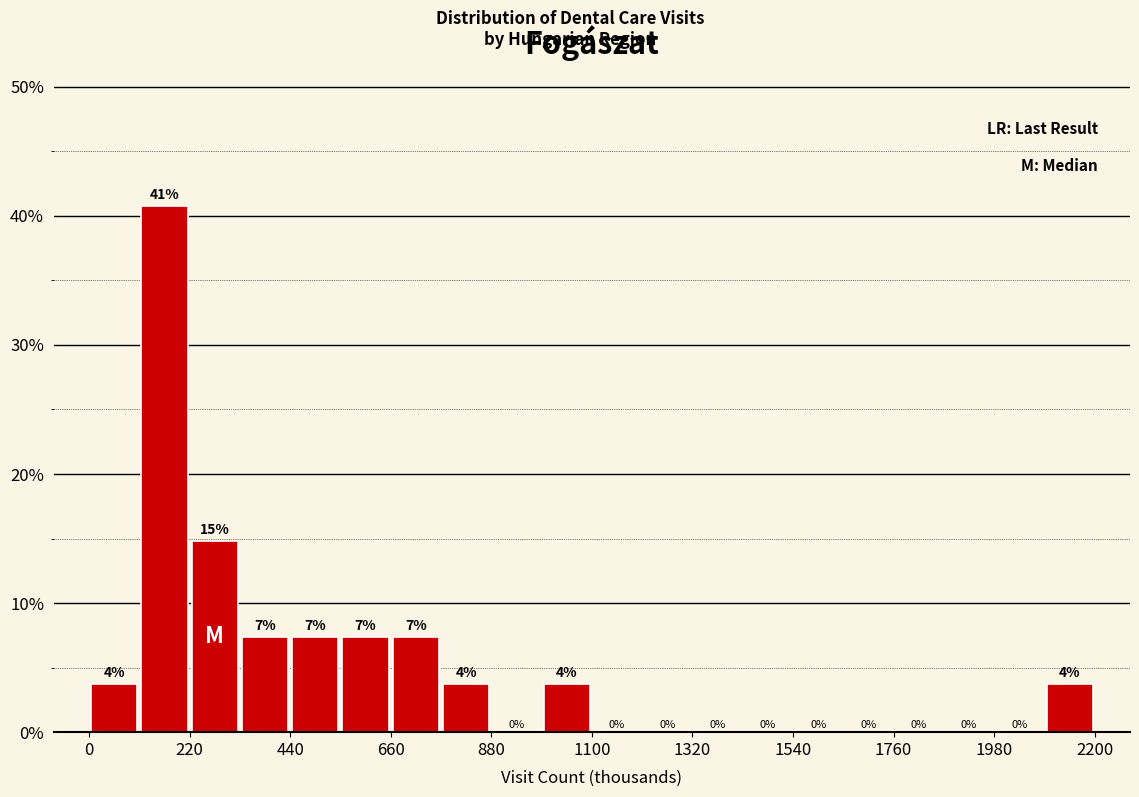

Read against the x-axis, roughly where is the centre of the tallest bar?

150